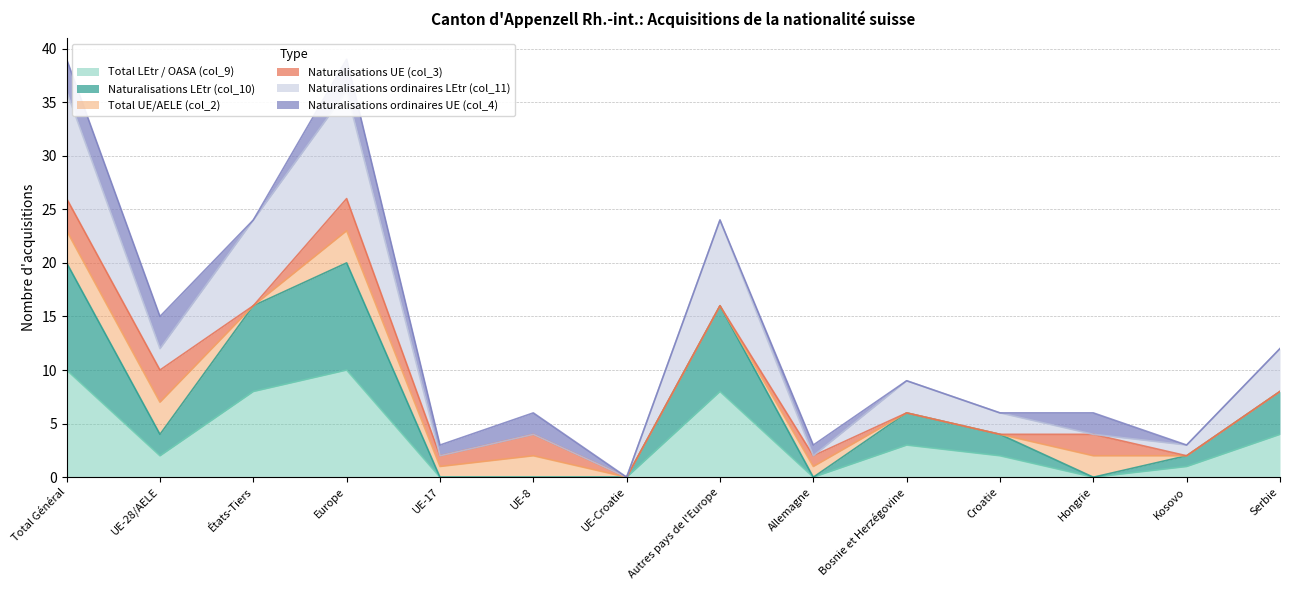

What is the value of the Naturalisations LEtr (col_10) point at the 1st from the left?

20